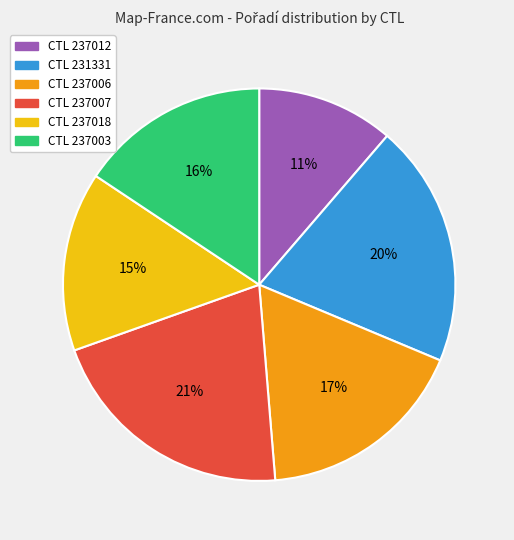

How many segments does this pie chart have?

6